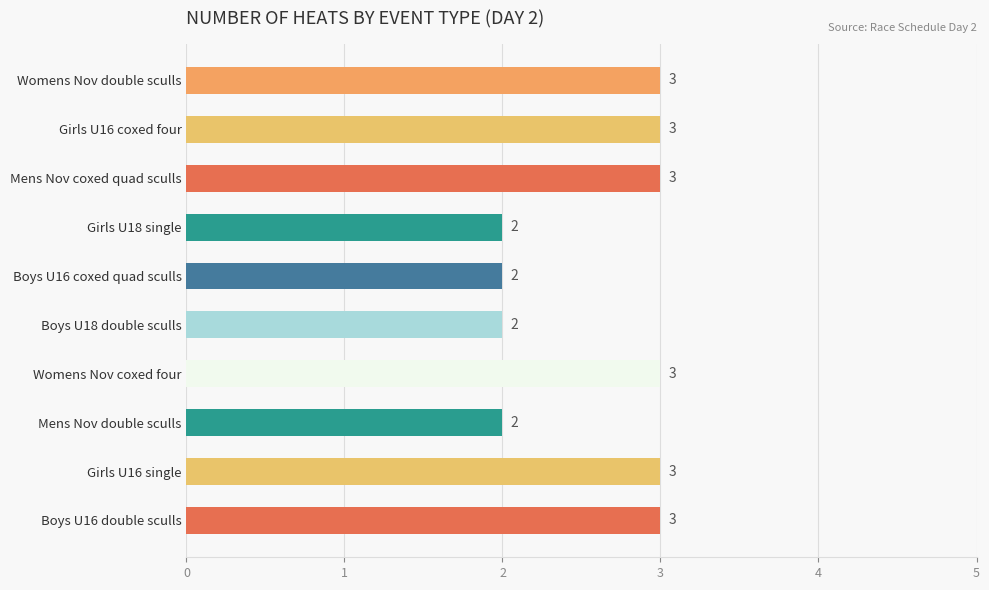

What is the difference between the maximum and minimum values?

1